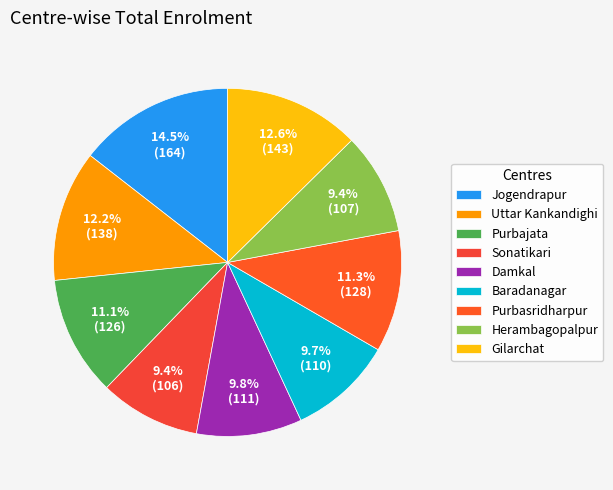

What portion of the pie excludes Purbajata?

88.9%